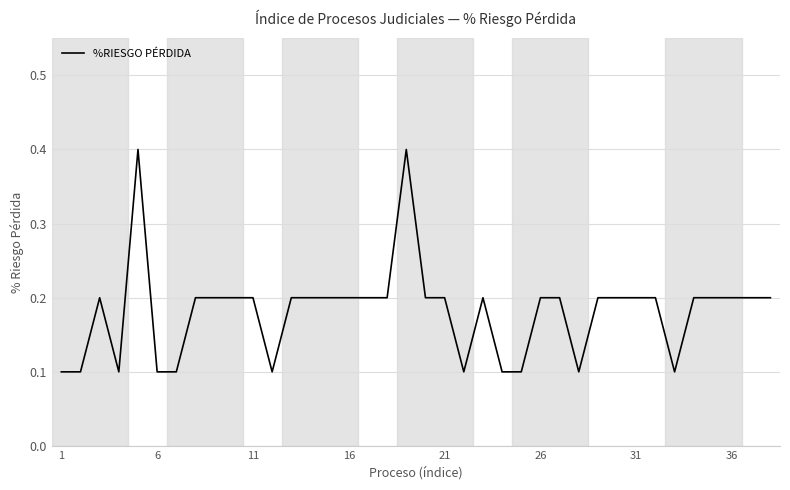

What is the difference between the maximum and minimum values?

0.3